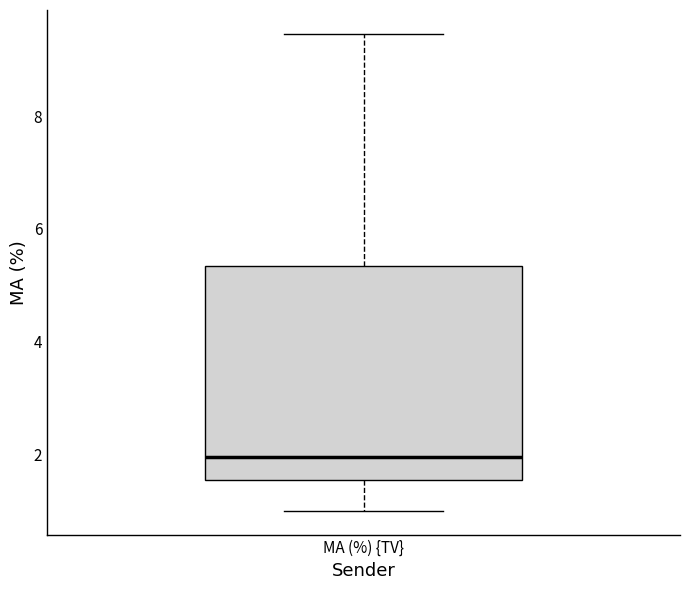

Read this box plot against the y-axis: the position of the median line, the range covered by the box, and the ends of both whiskers. The values are not printed on the chart, so give them approximately, as read against the axis.

median 2.0, box 1.6 to 5.4, whiskers 1.0 to 9.4